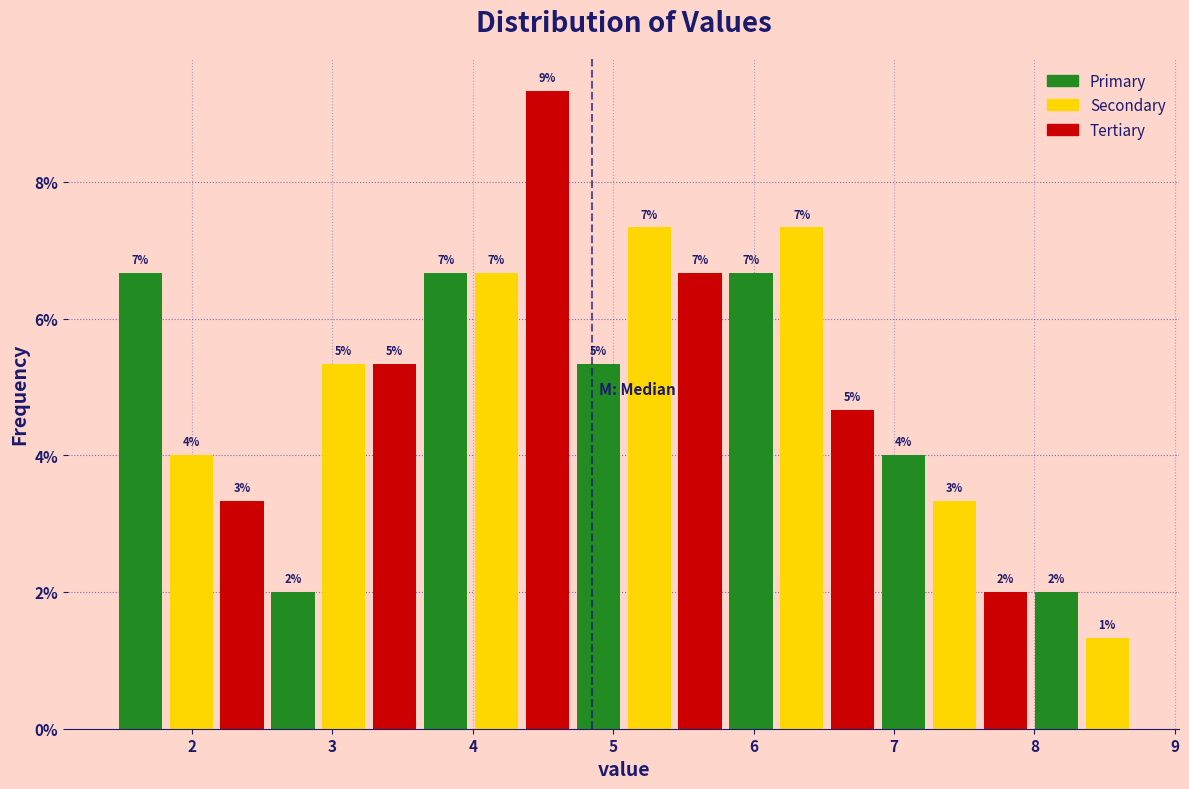

Read against the x-axis, roughly where is the centre of the tallest bar?

4.5